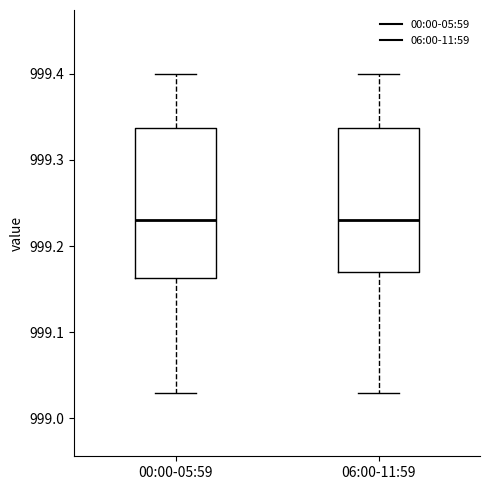

Where is the upper edge of the box for 00:00-05:59 on the y-axis? The values are not printed on the chart, so give them approximately, as read against the axis.

999.34